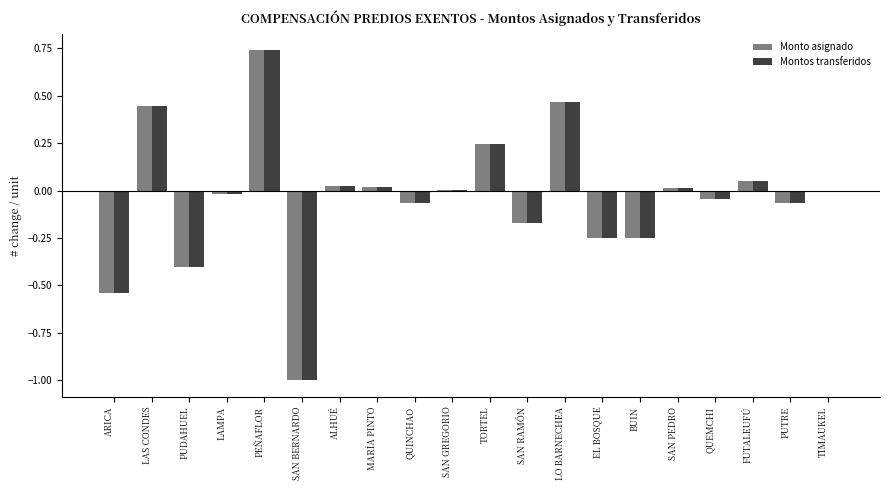

The Monto asignado series shows -1.0 at SAN BERNARDO. True or false?

True